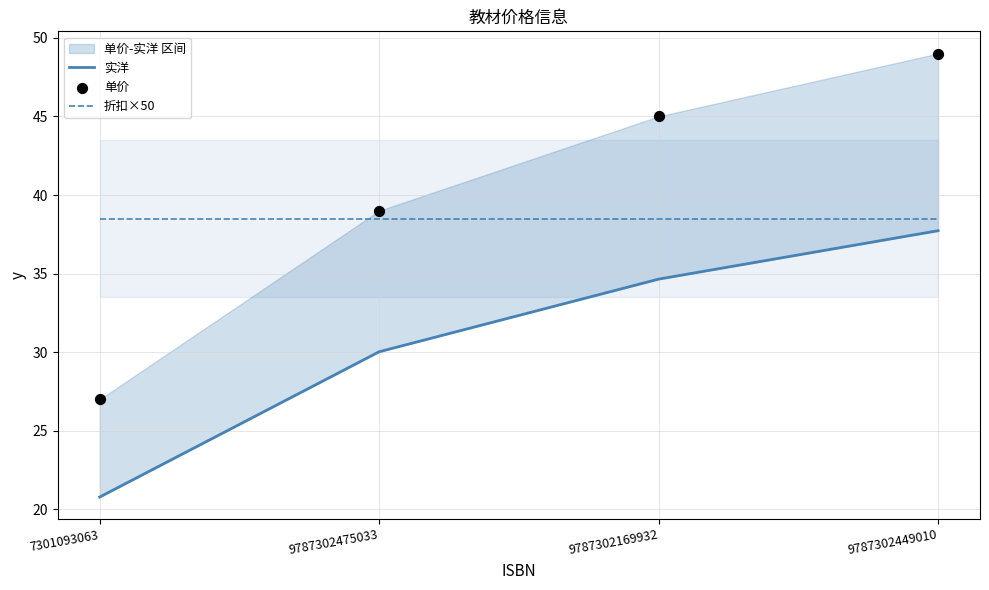

Which series has the largest total across all categories?

单价